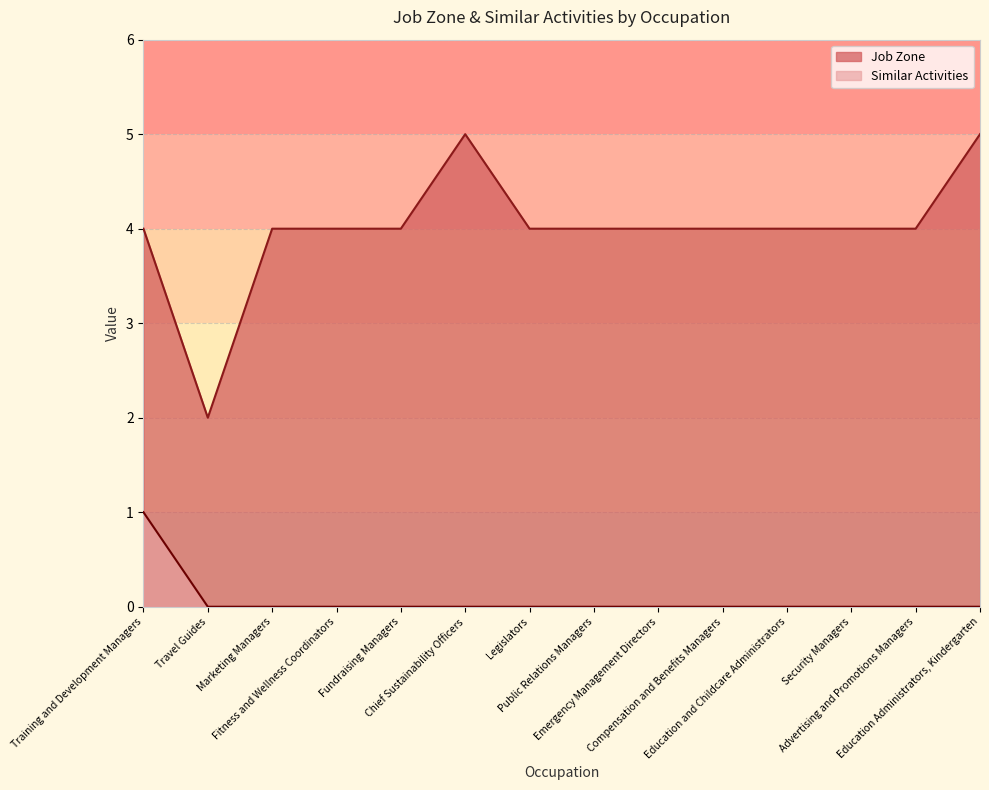

What is the sum of the Job Zone values at Education Administrators, Kindergarten and Compensation and Benefits Managers?

9